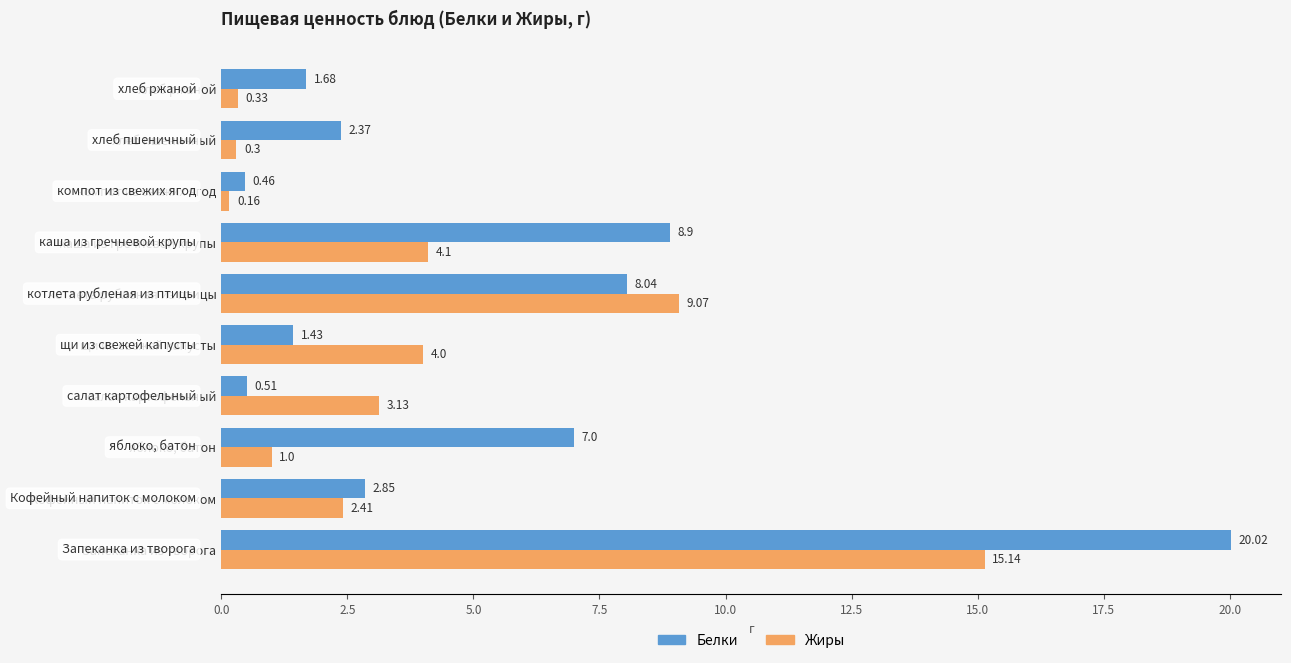

Which series has the largest range (max minus min)?

Белки